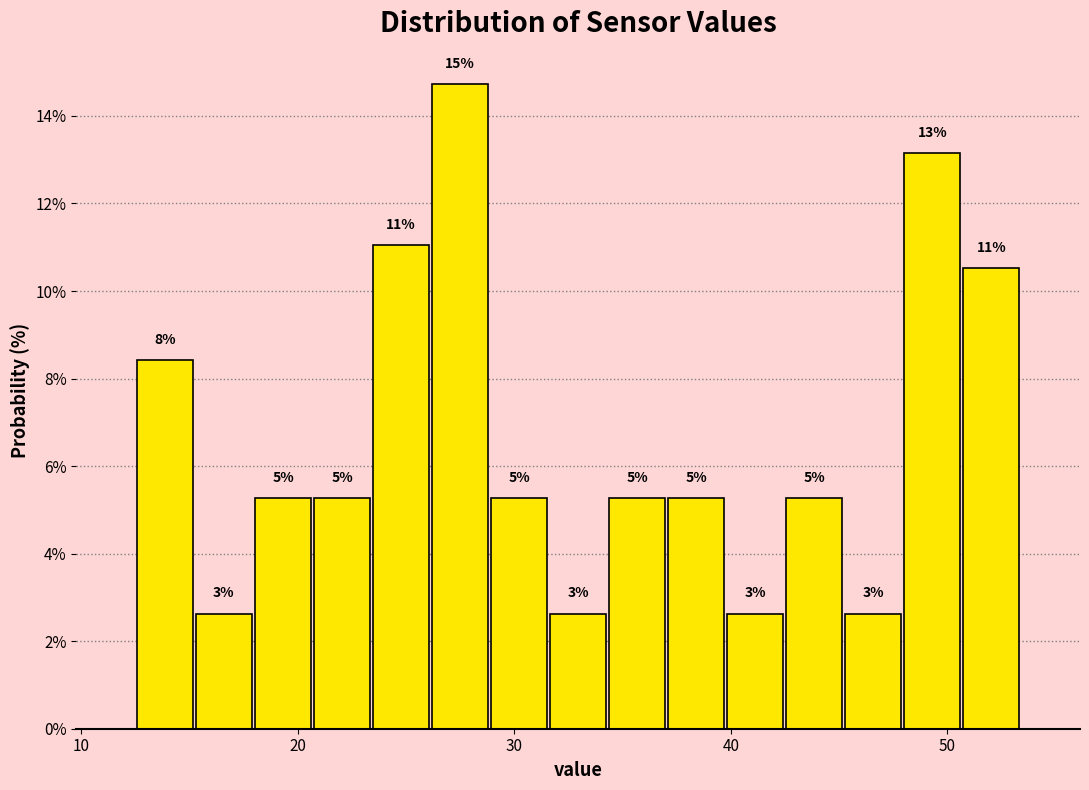

Around what value on the x-axis is the tallest bar? Give the approximate position of its centre, as read against the axis.

27